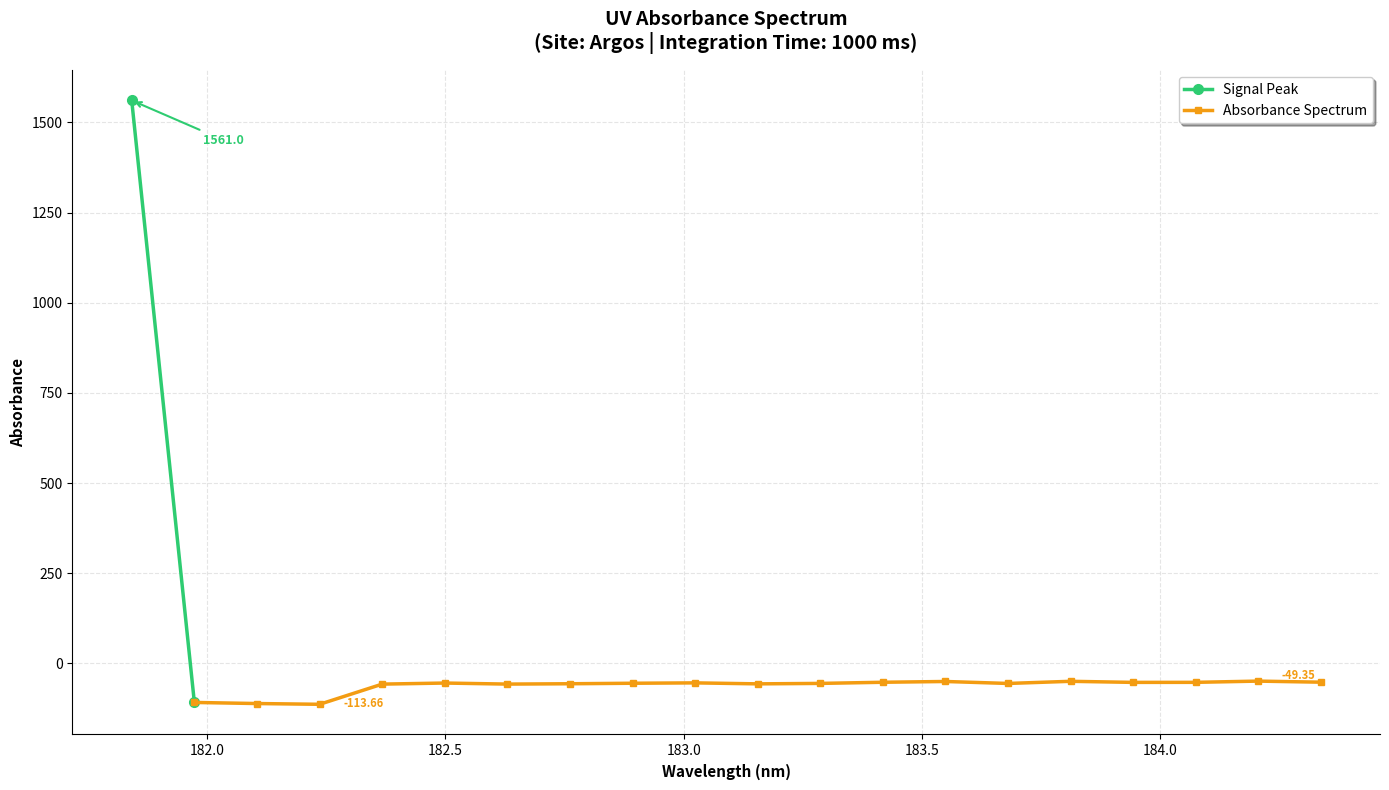

How many values in the Absorbance Spectrum series exceed -55?

9